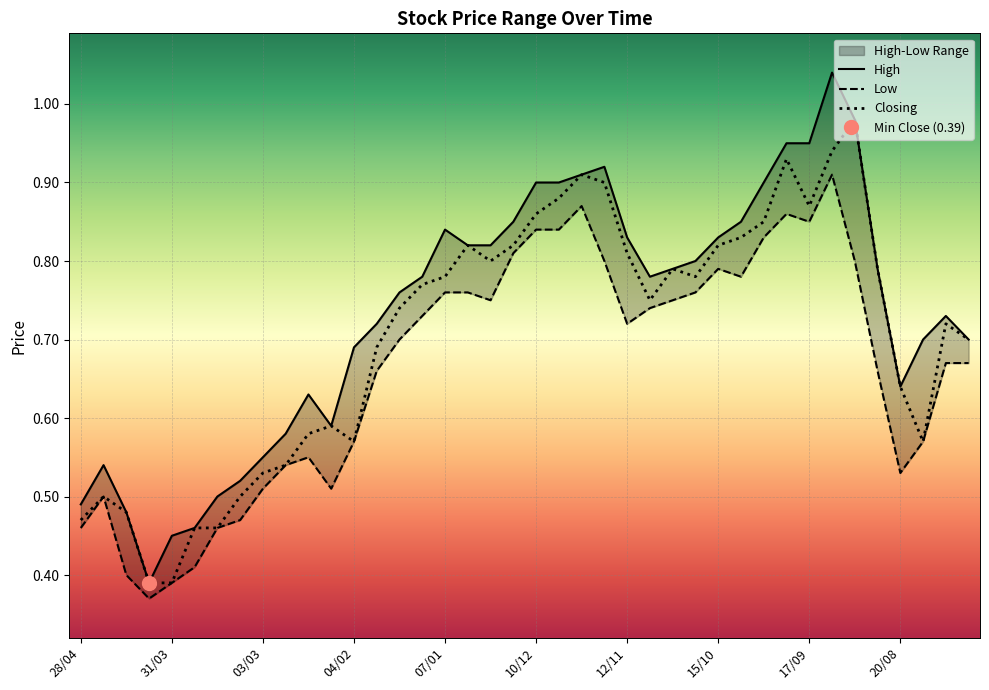

What is the label of the 32nd point from the left?

24/09